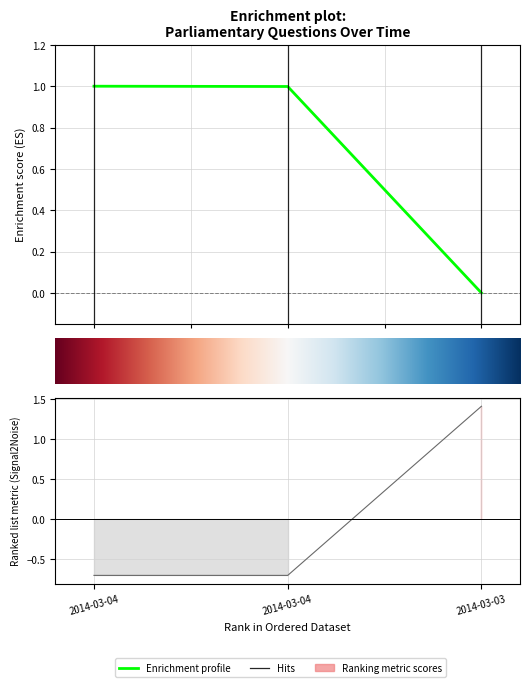

Reading left to right, what are all the values shown in this chart?

uin: 1.0	1.0	0.0
answering dept id: -0.7	-0.7	1.4